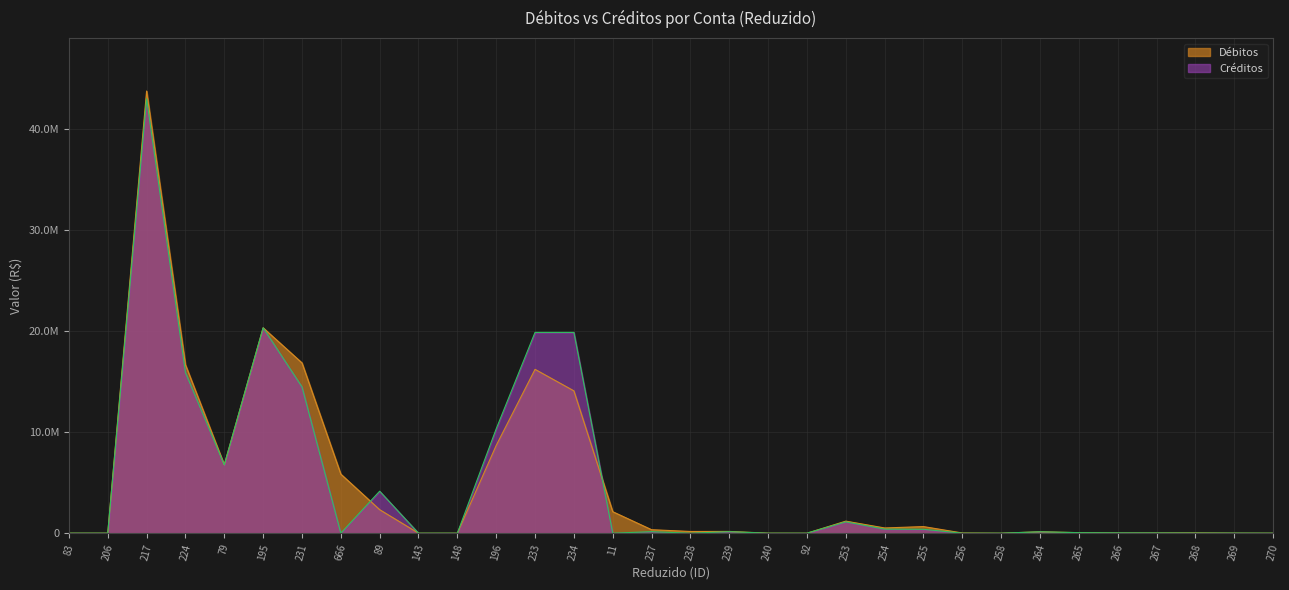

How many values in the Débitos series are below 173489?

16